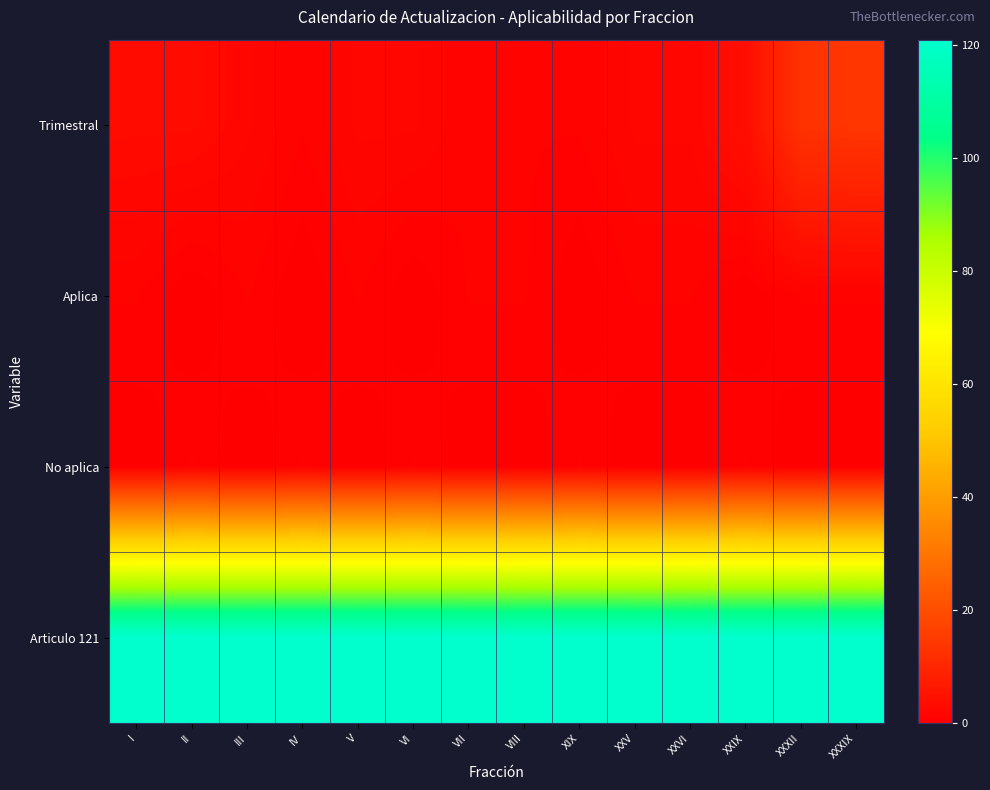

Reading left to right, list all the values displayed in this chart.

Trimestral: I=3	II=3	III=2	IV=1	V=2	VI=2	VII=1	VIII=1	XIX=1	XXV=2	XXVI=2	XXIX=4	XXXII=13	XXXIX=14
Aplica: I=1	II=0	III=1	IV=0	V=1	VI=0	VII=1	VIII=1	XIX=0	XXV=1	XXVI=1	XXIX=0	XXXII=1	XXXIX=1
No aplica: I=0	II=1	III=0	IV=1	V=0	VI=1	VII=0	VIII=0	XIX=1	XXV=0	XXVI=0	XXIX=1	XXXII=0	XXXIX=0
Articulo 121: I=121	II=121	III=121	IV=121	V=121	VI=121	VII=121	VIII=121	XIX=121	XXV=121	XXVI=121	XXIX=121	XXXII=121	XXXIX=121